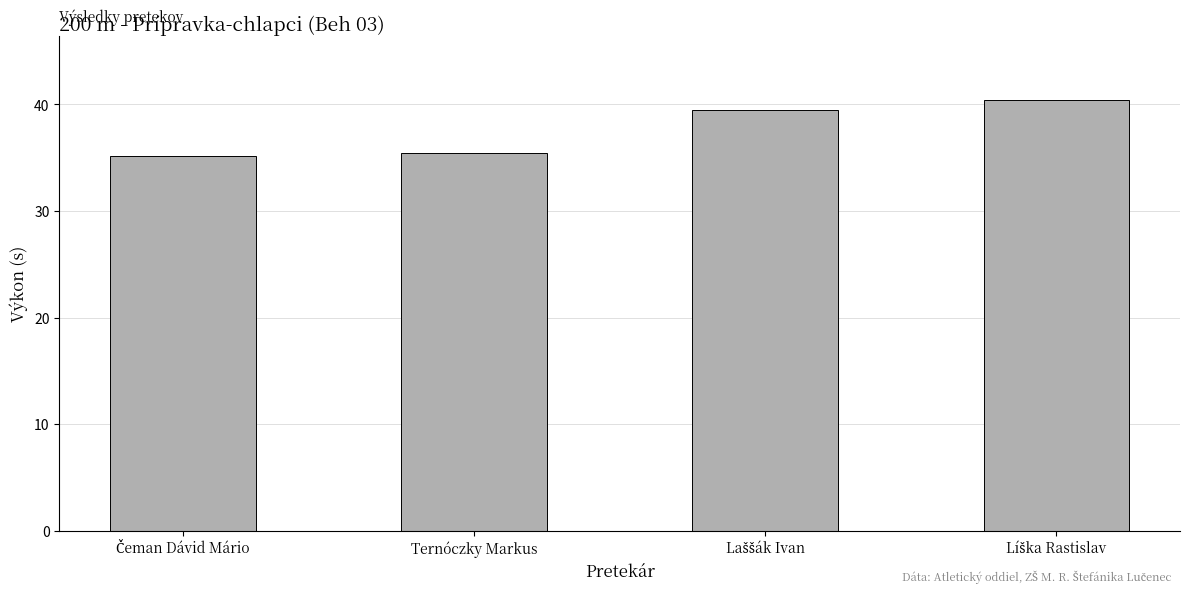

What is the difference between the maximum and second lowest values?

5.0